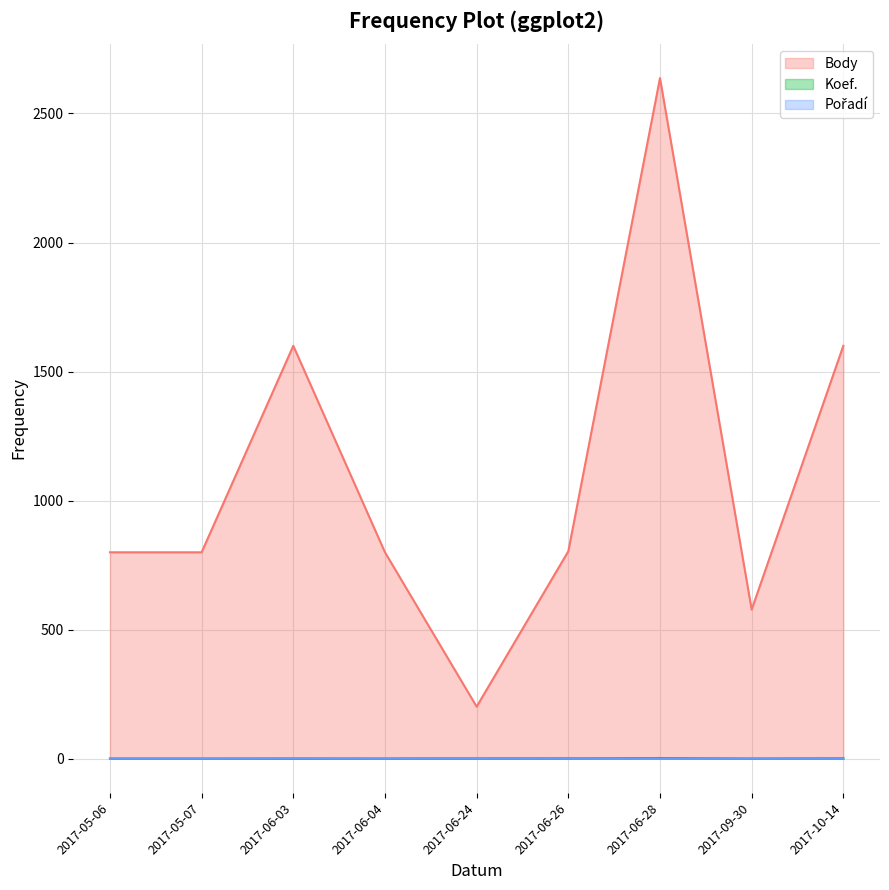

The value of Pořadí at 2017-05-07 is 0. True or false?

False